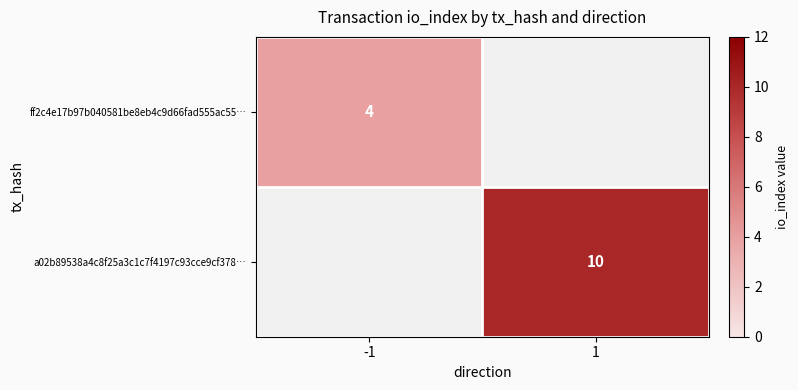

How many distinct data groups are displayed?

2